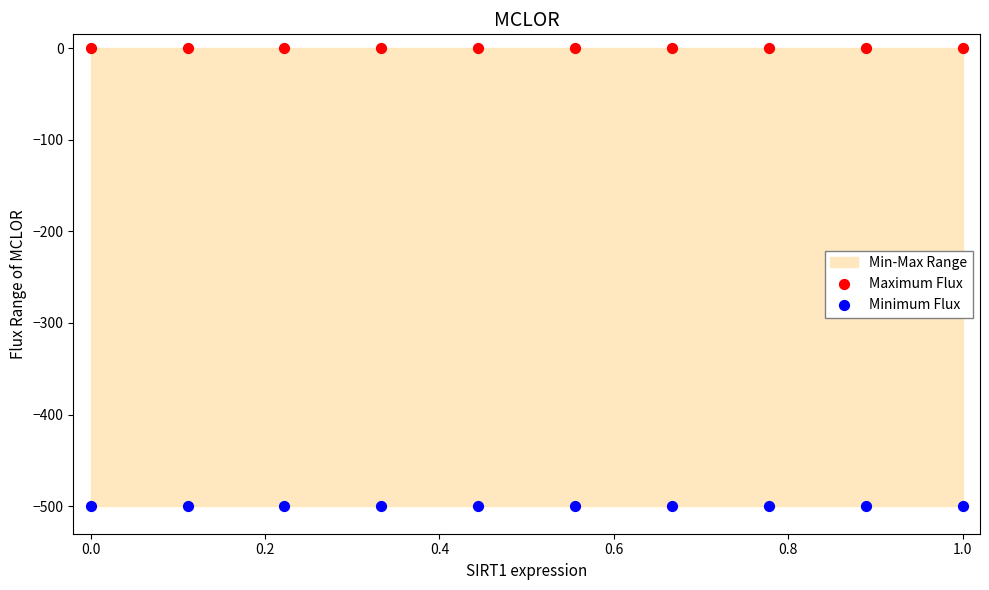

Which series contains the highest Y value?

Maximum Flux